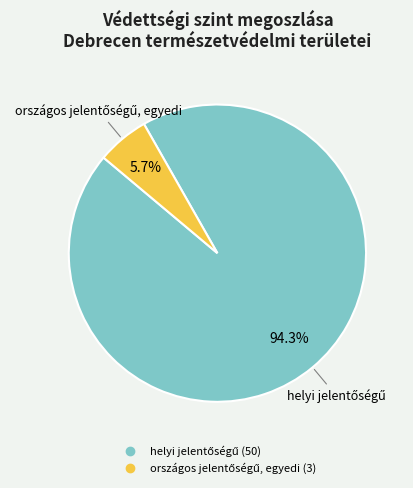

Is there a majority slice in this chart?

Yes